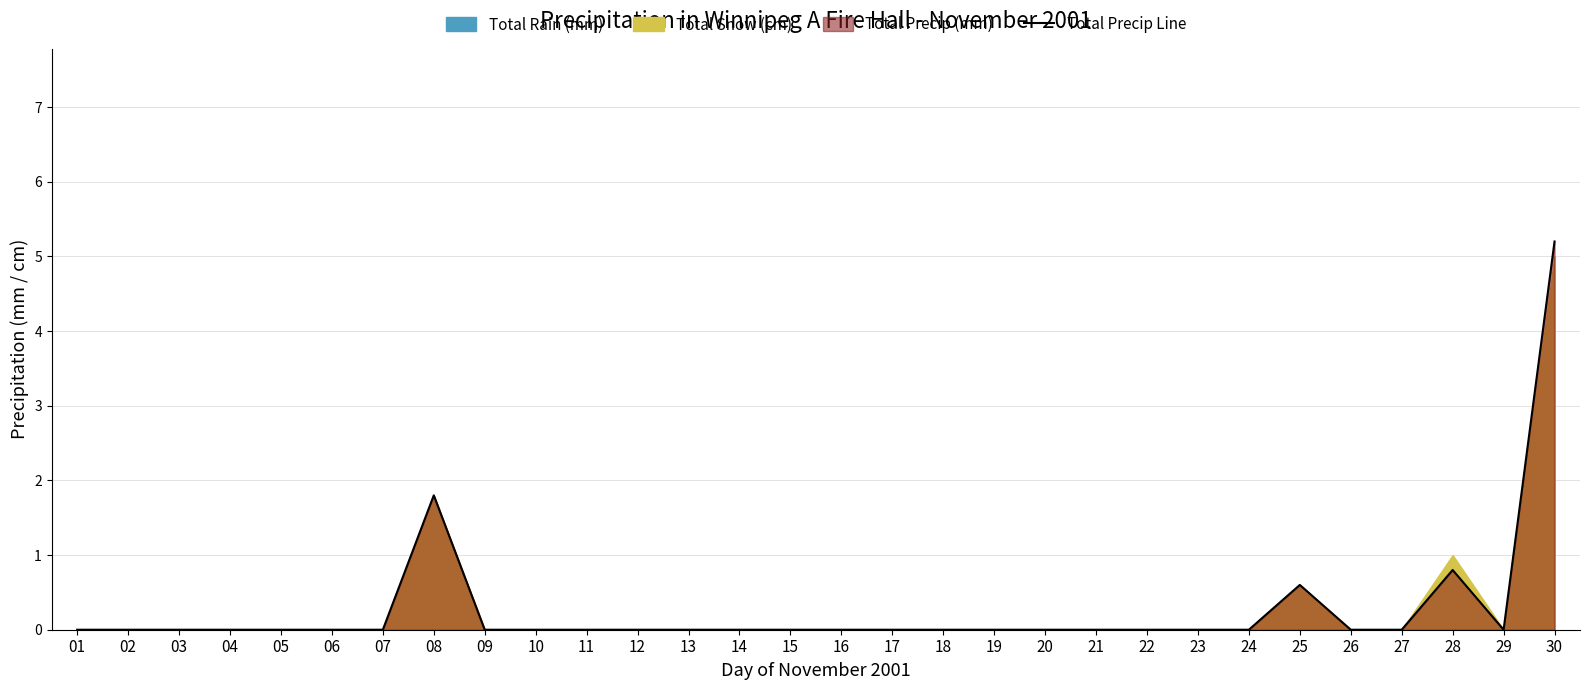

How many data points are above 0?

4